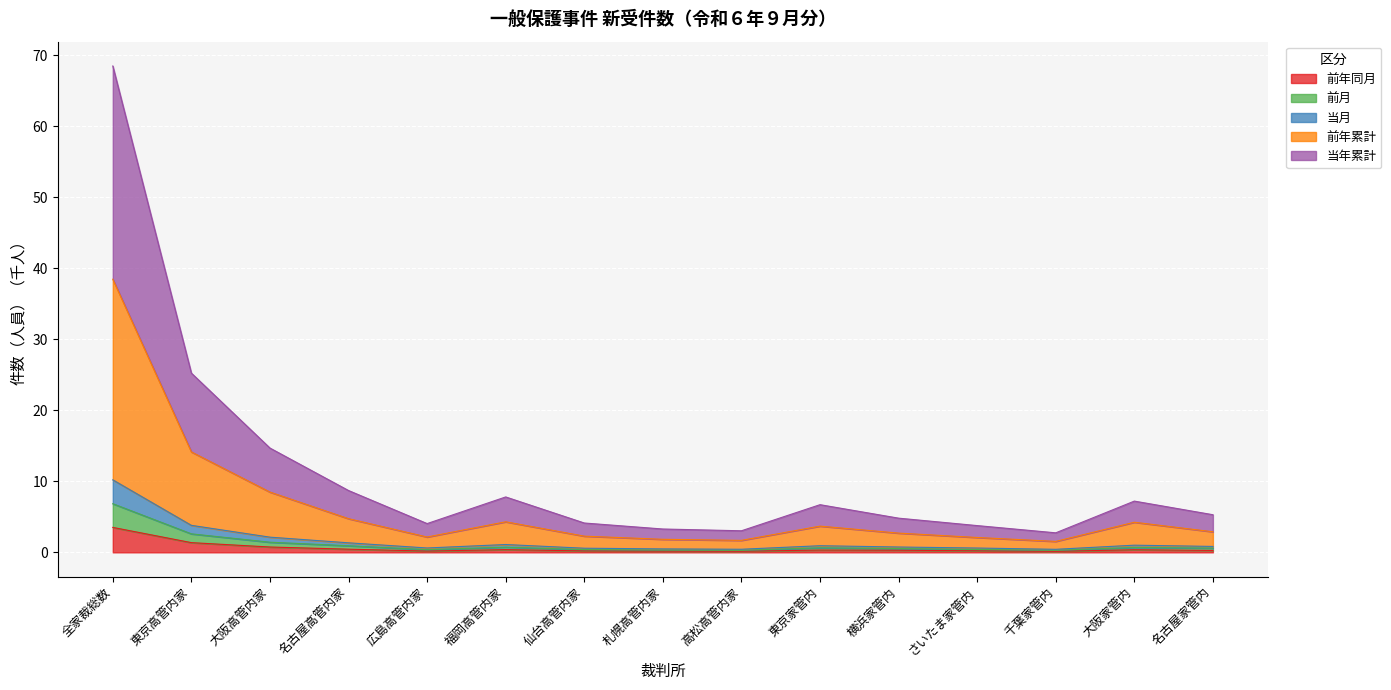

Is it true that 当月 equals 2.3 at 名古屋家管内?

False